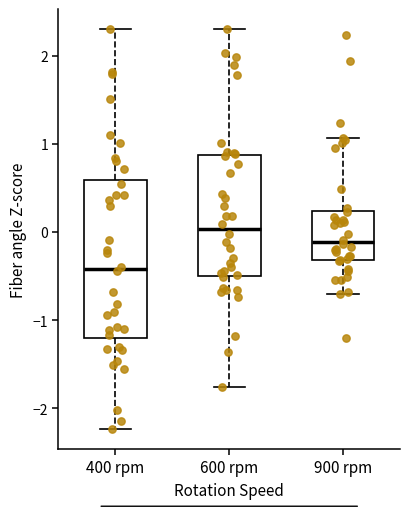

Where is the lower edge of the box for 600 rpm on the y-axis? The values are not printed on the chart, so give them approximately, as read against the axis.

-0.5